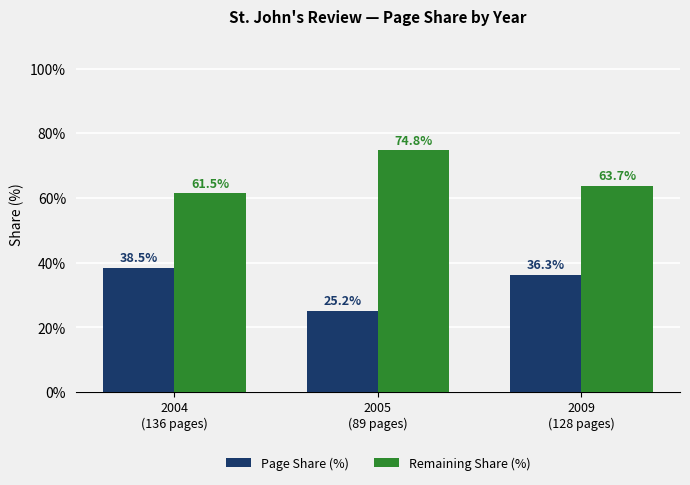

What is the label of the 2nd bar from the right?

2005
(89 pages)